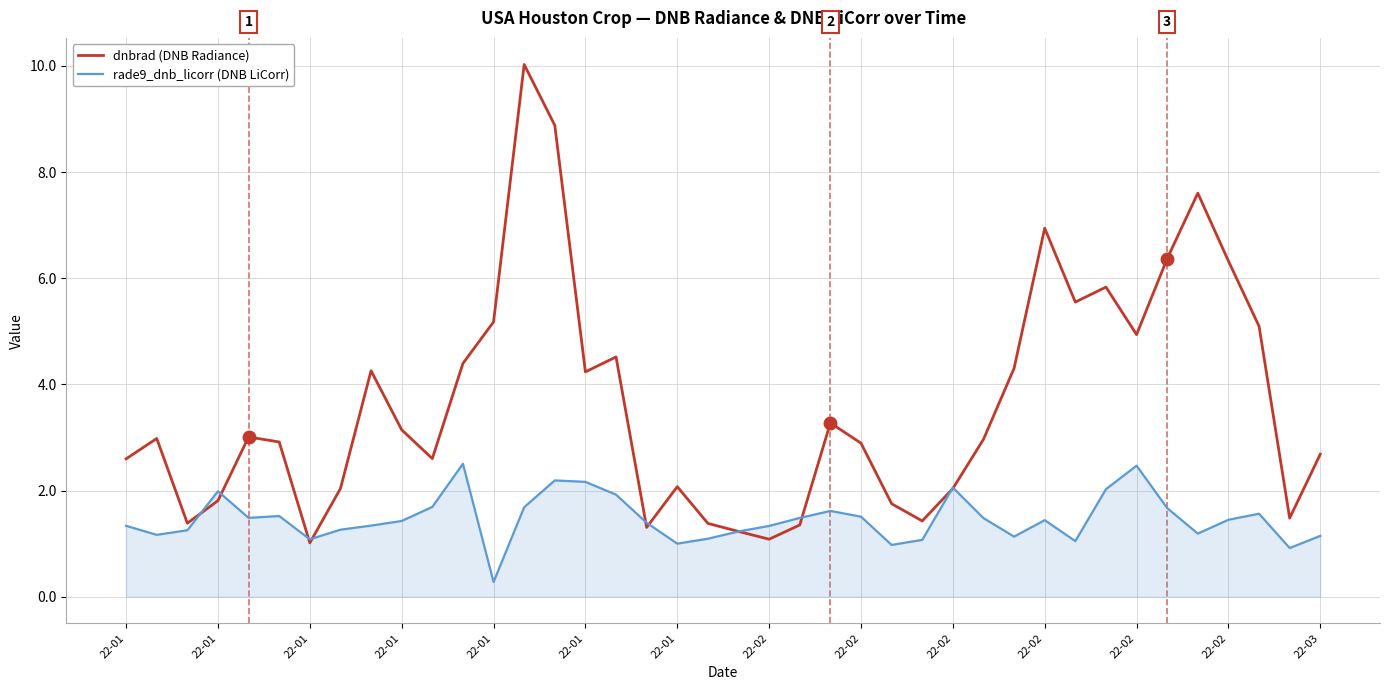

In rade9_dnb_licorr (DNB LiCorr), how many points are higher than both neighbors (excluding endpoints)?

9